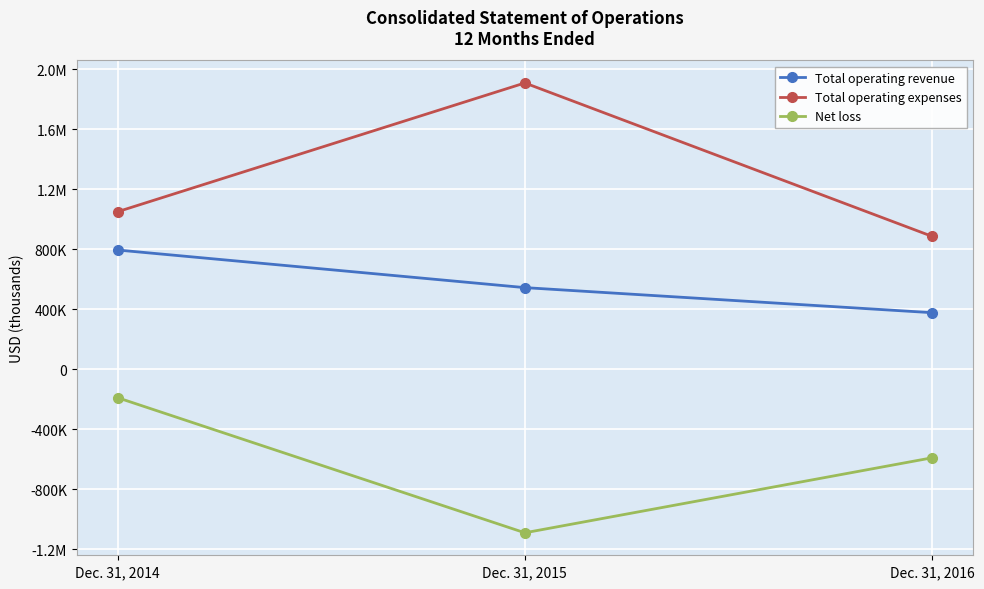

At which label does Net loss reach its peak?

Dec. 31, 2014